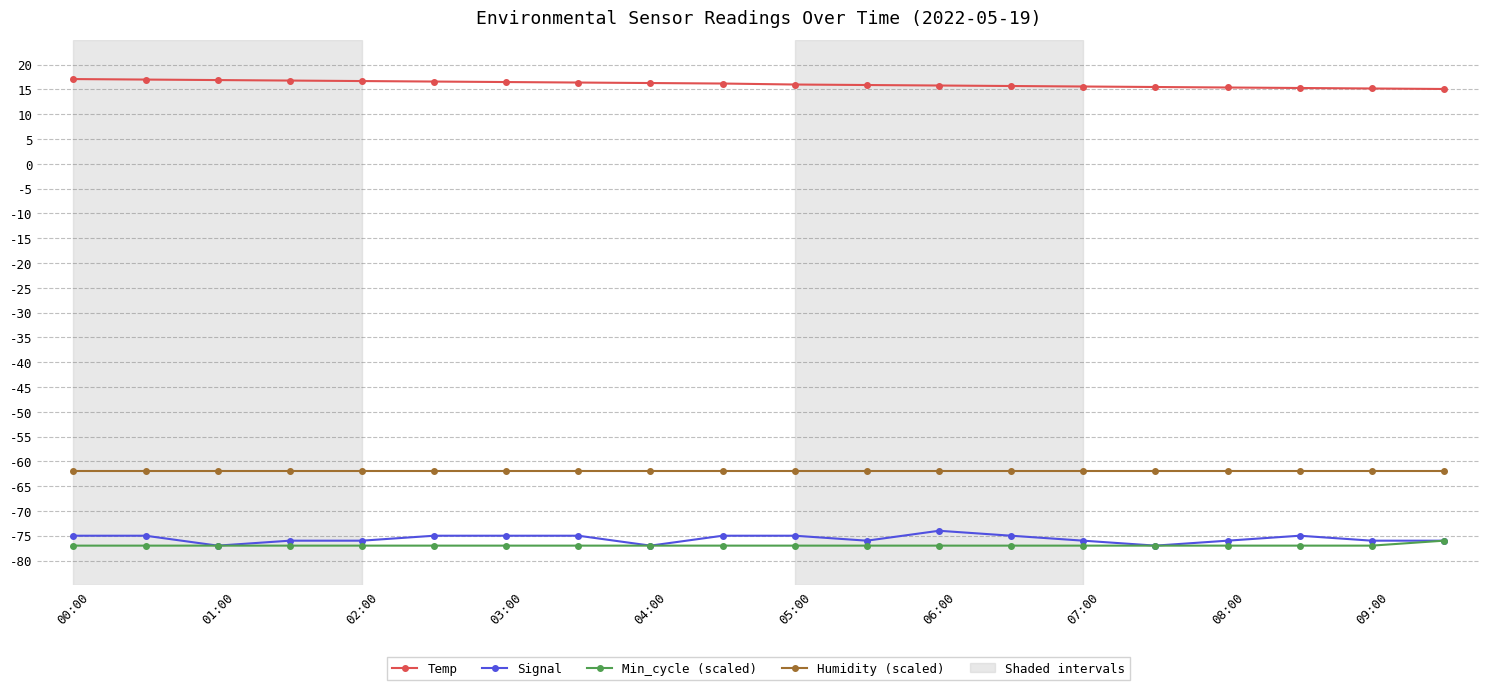

What is the average value of the Humidity (scaled) series?

-62.0